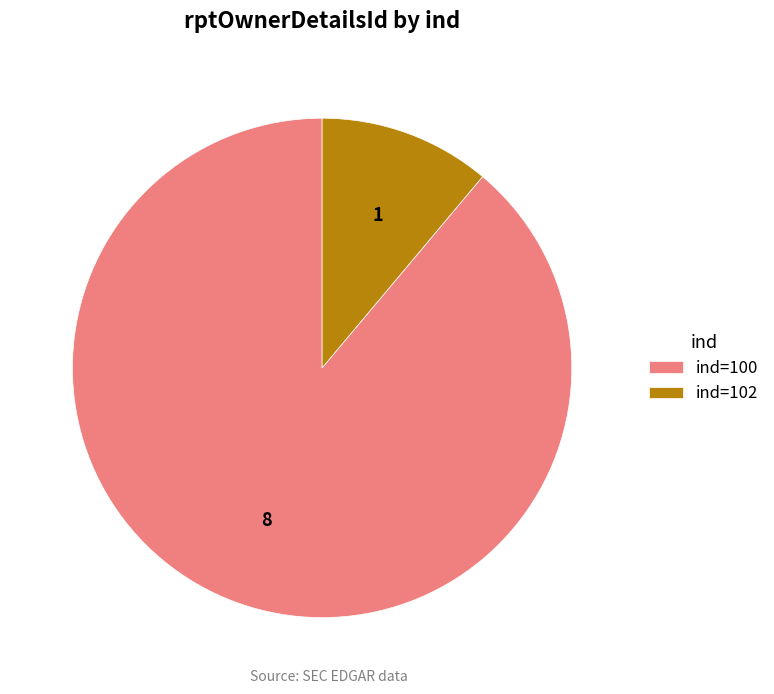

What is the smallest slice in the pie chart?

ind=102